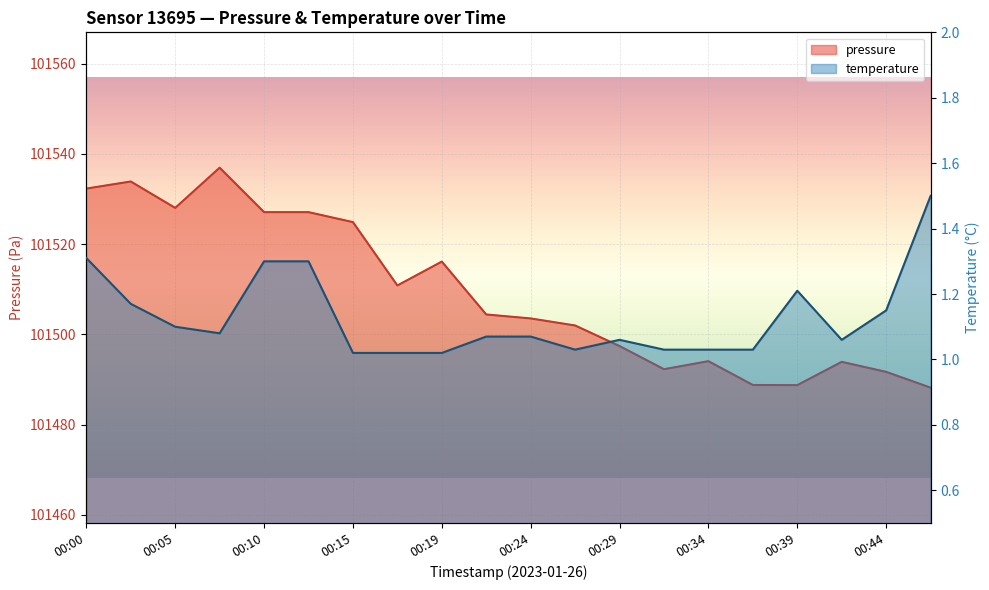

How many lines are shown in the chart?

2